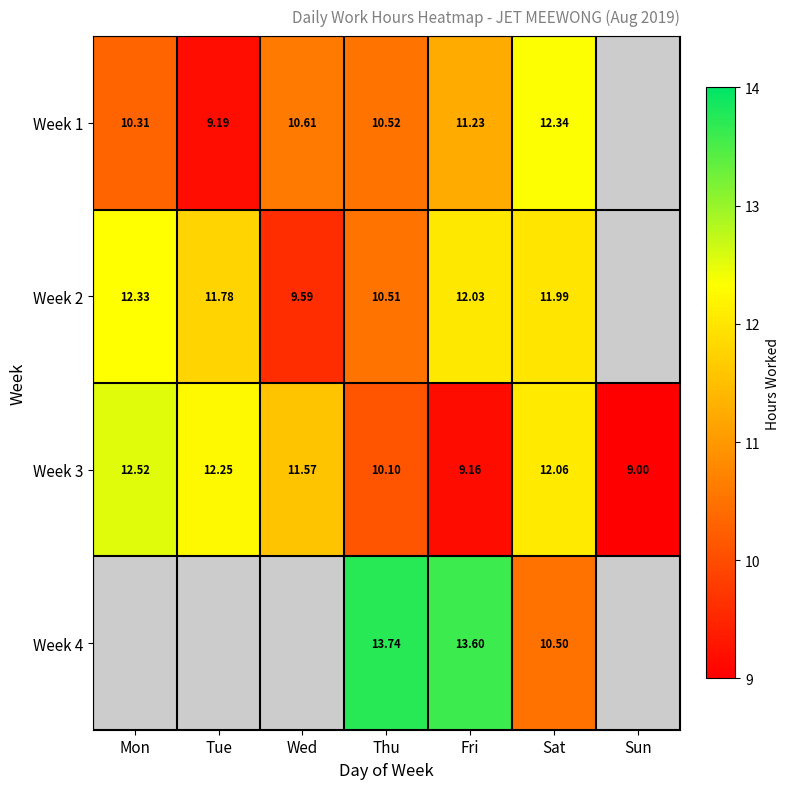

How many data points in Week 3 are less than 11?

3